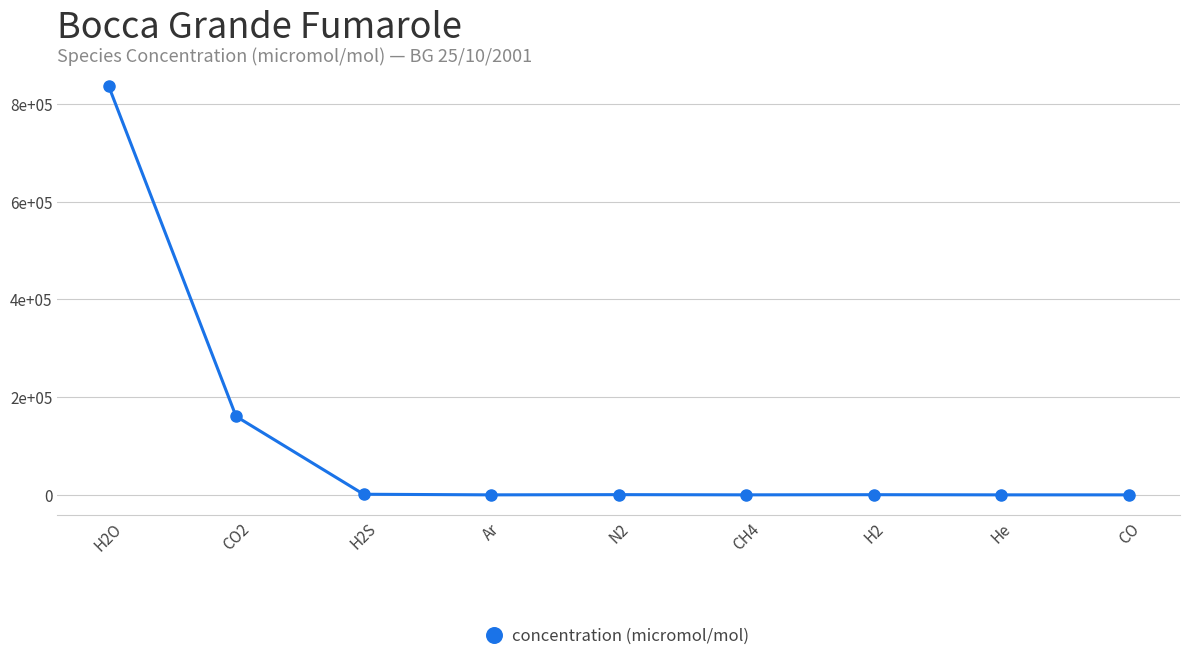

What position from the left is Ar?

4